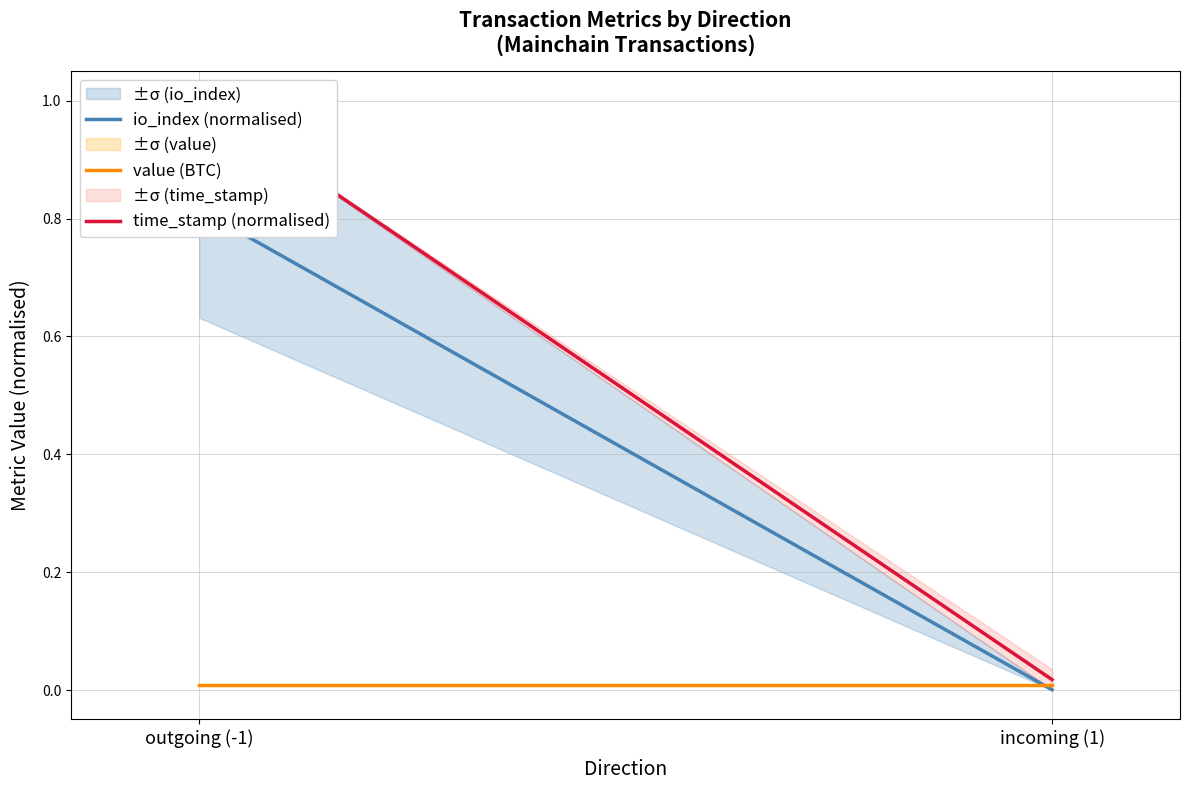

True or false: io_index (normalised) has a value of 1.4 at outgoing (-1).

False